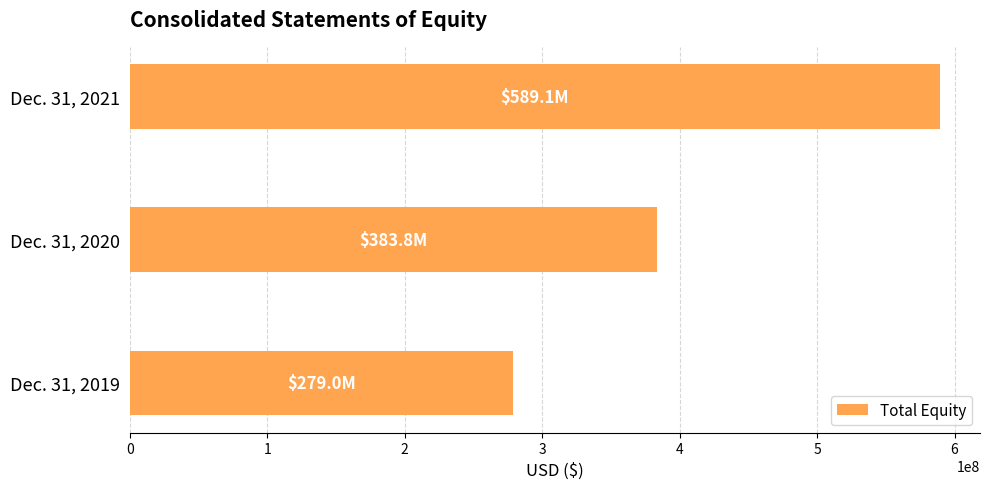

Reading bottom to top, extract all data points from this chart.

278970000	383790000	589066000